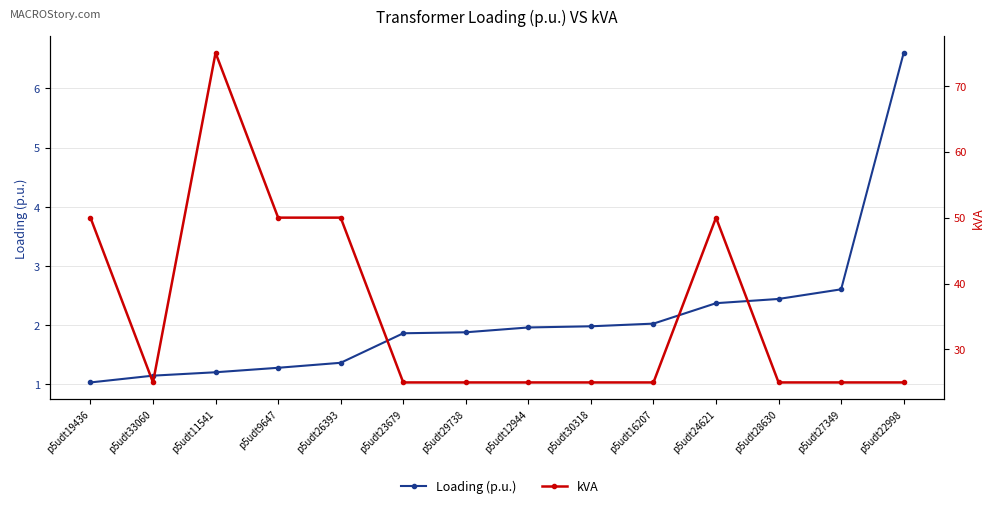

What is the spread (max minus min) of values at p5udt27349?

22.4